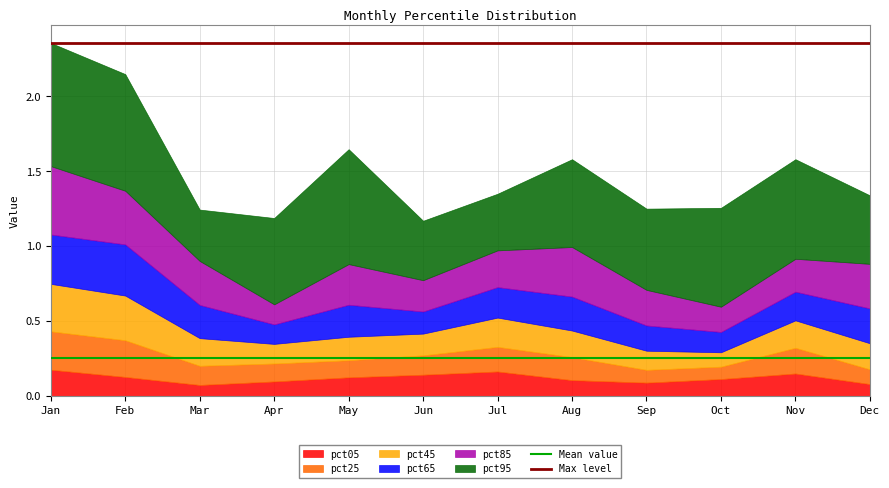

Is it true that pct05 equals 0.0 at Jan?

False